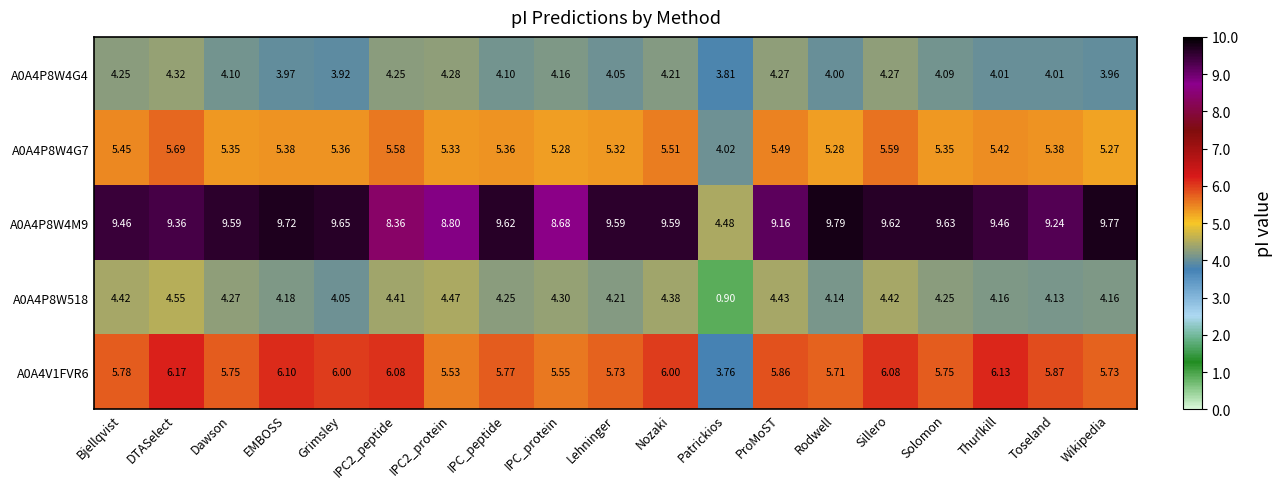

Where does the A0A4P8W4G7 series first go above 5?

Bjellqvist